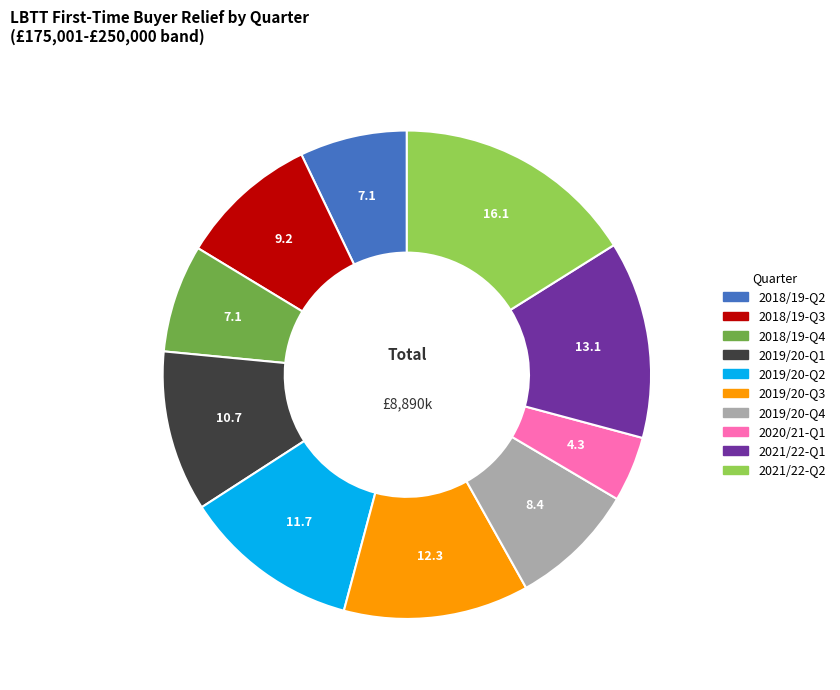

How many slices are in this pie chart?

10